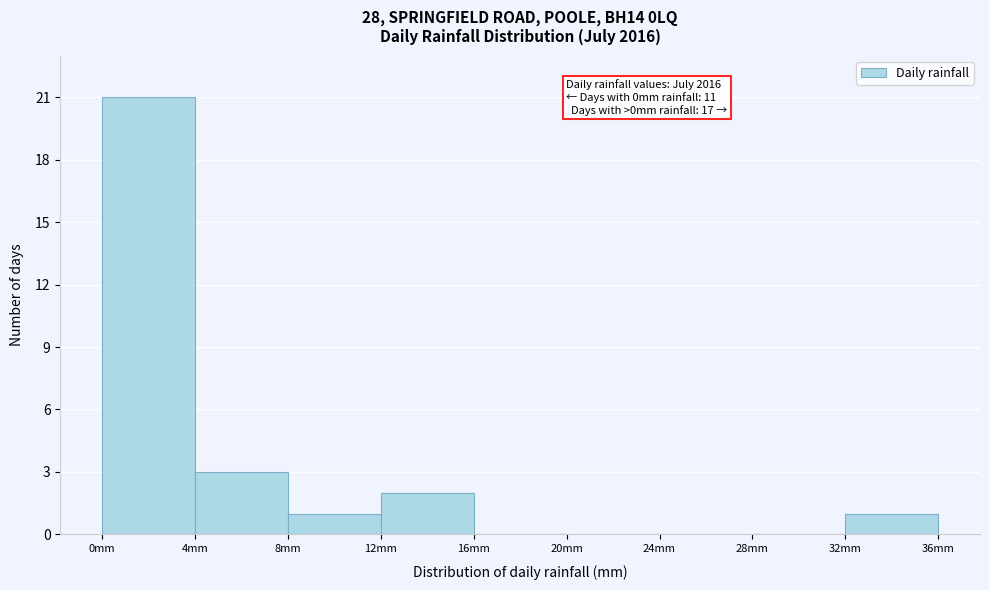

Which range on the x-axis has the tallest bar?

0 to 4